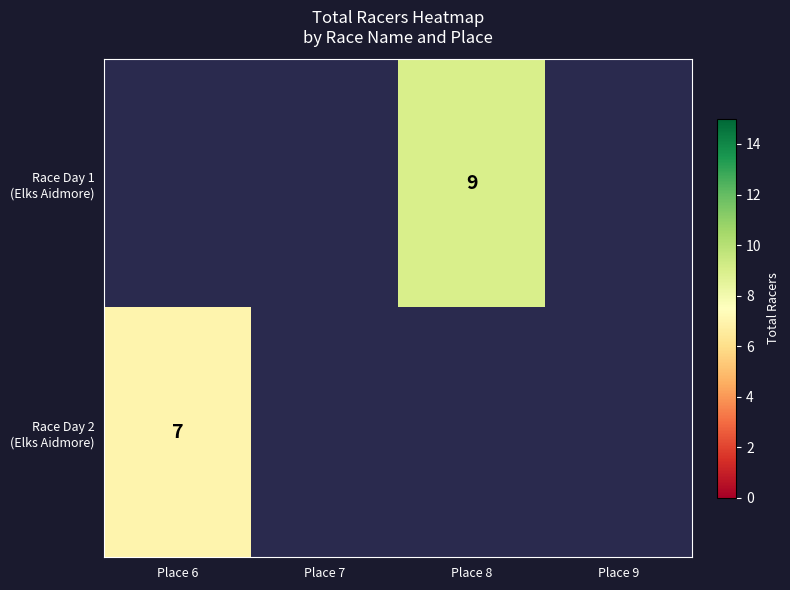

How many values in Race Day 1 (Elks Aidmore) are above zero?

1